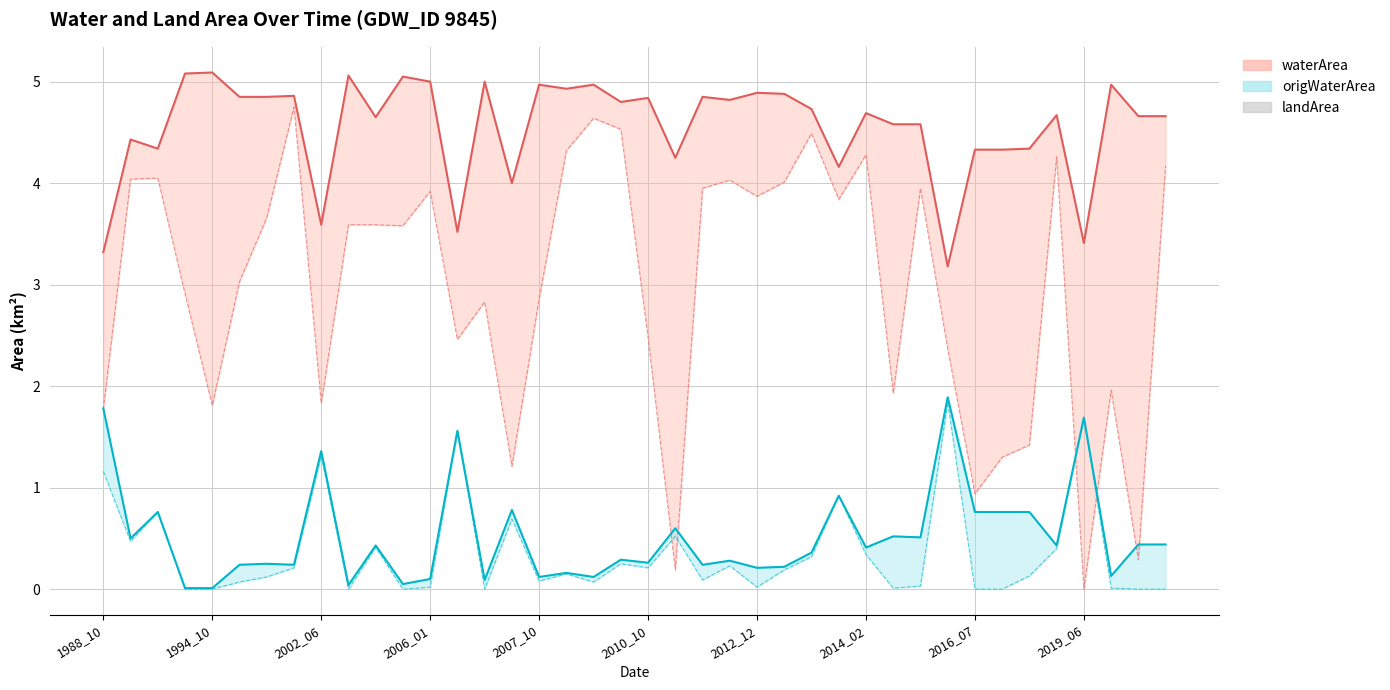

Which series ends up on top after the final intersection of landArea line and origWaterArea?

origWaterArea